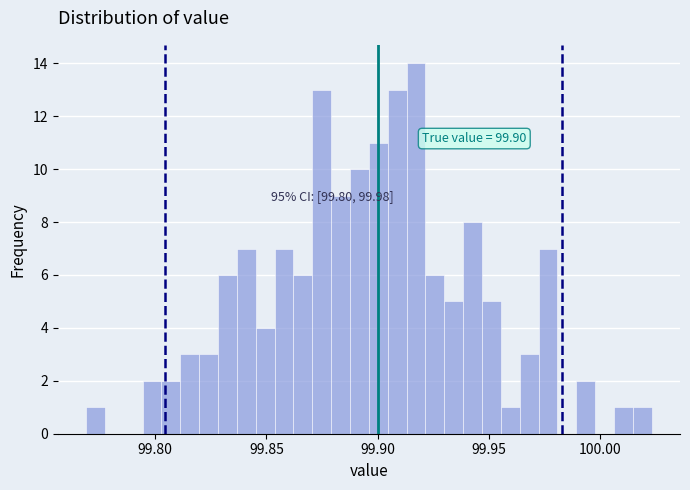

Around what value on the x-axis is the tallest bar? Give the approximate position of its centre, as read against the axis.

99.915